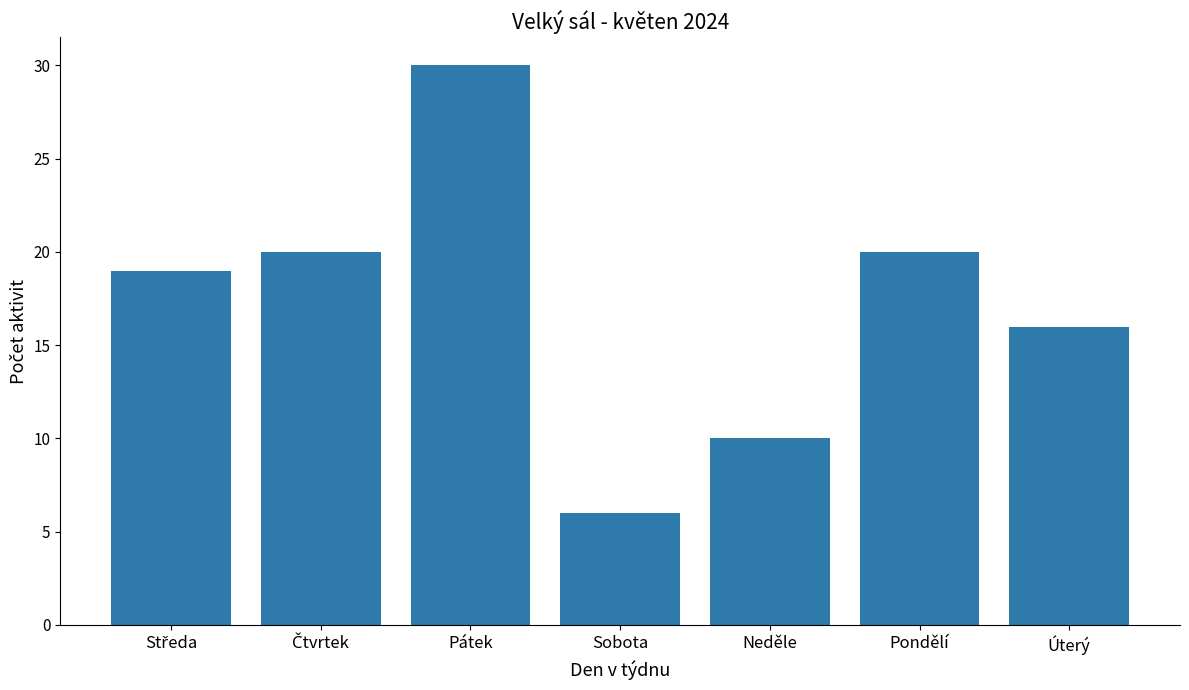

What is the sum of all values?

121